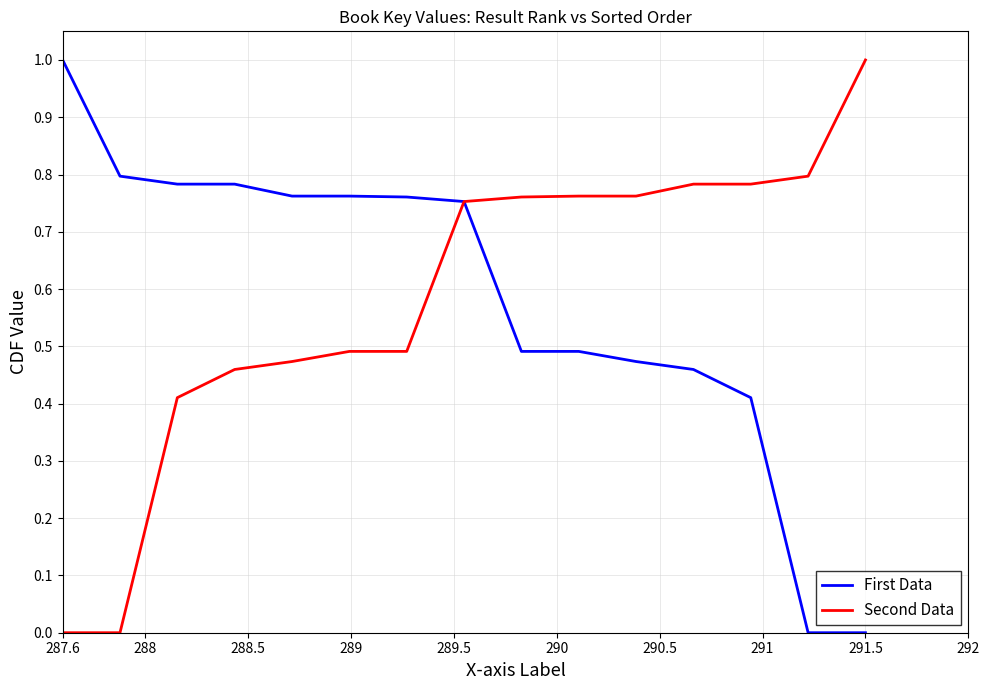

How many lines are shown in the chart?

2